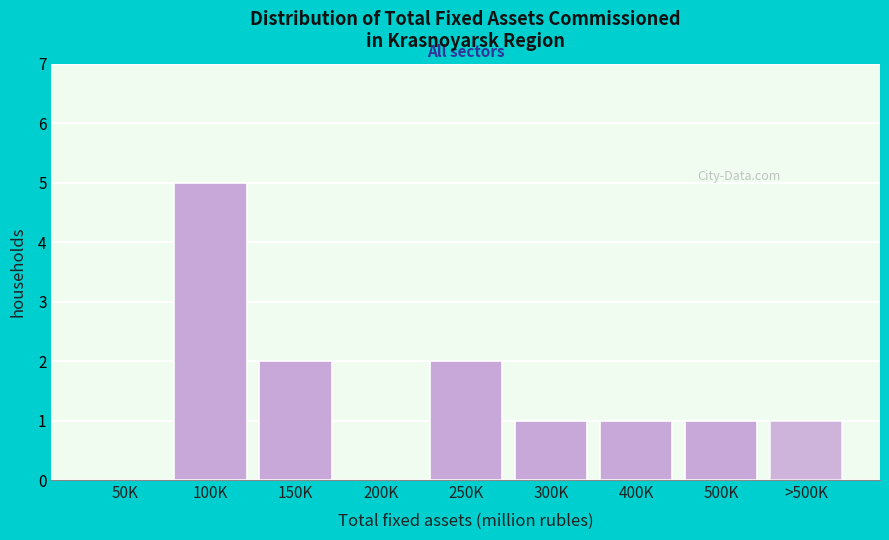

Reading left to right, what are all the values shown in this chart?

50K=0	100K=5	150K=2	200K=0	250K=2	300K=1	400K=1	500K=1	>500K=1